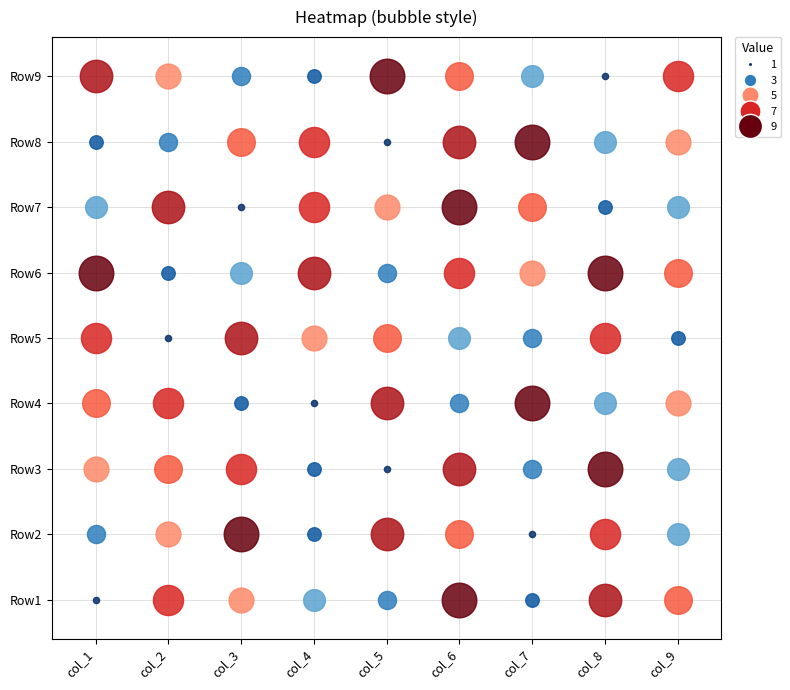

At which label is Row8 closest to 5?

col_9